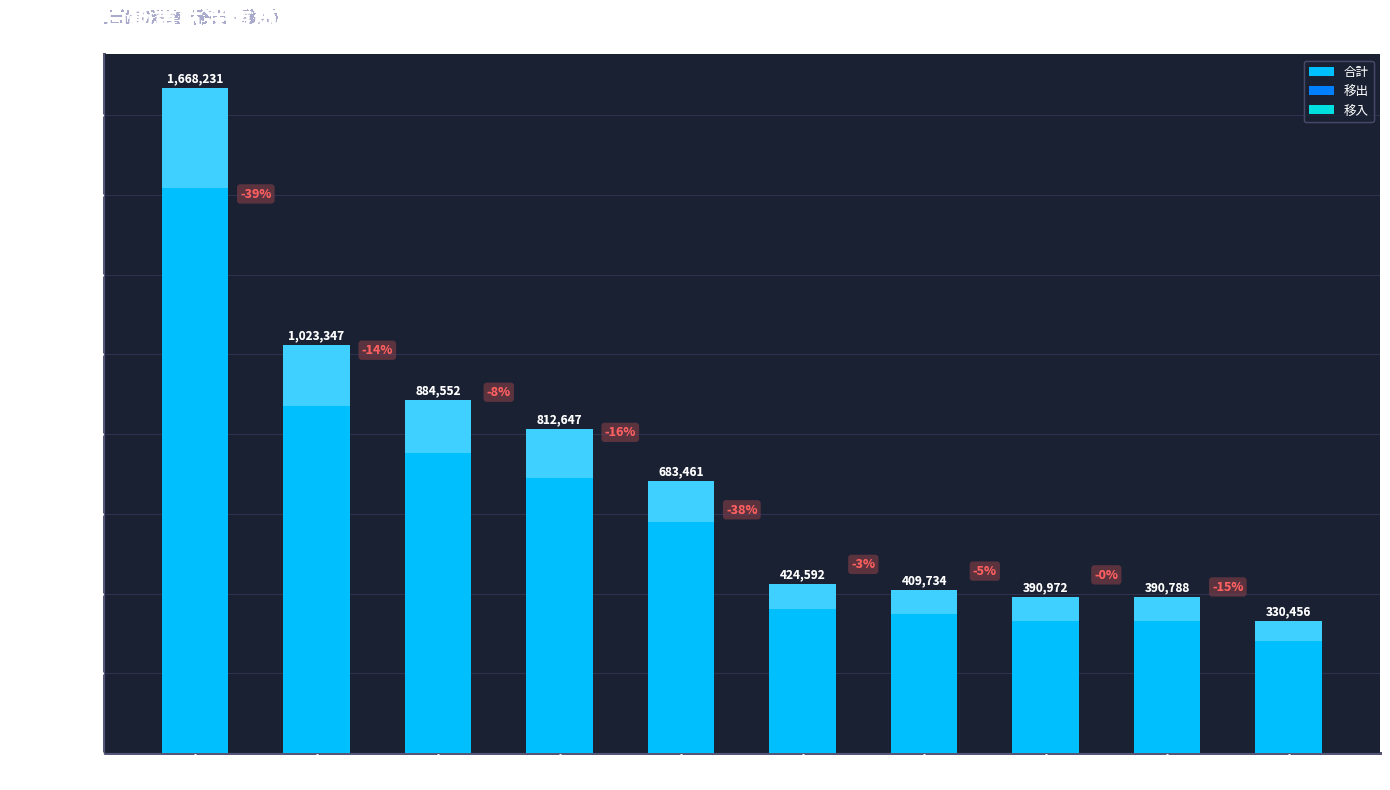

What is the value of the 合計 bar at the 8th from the left?

390972